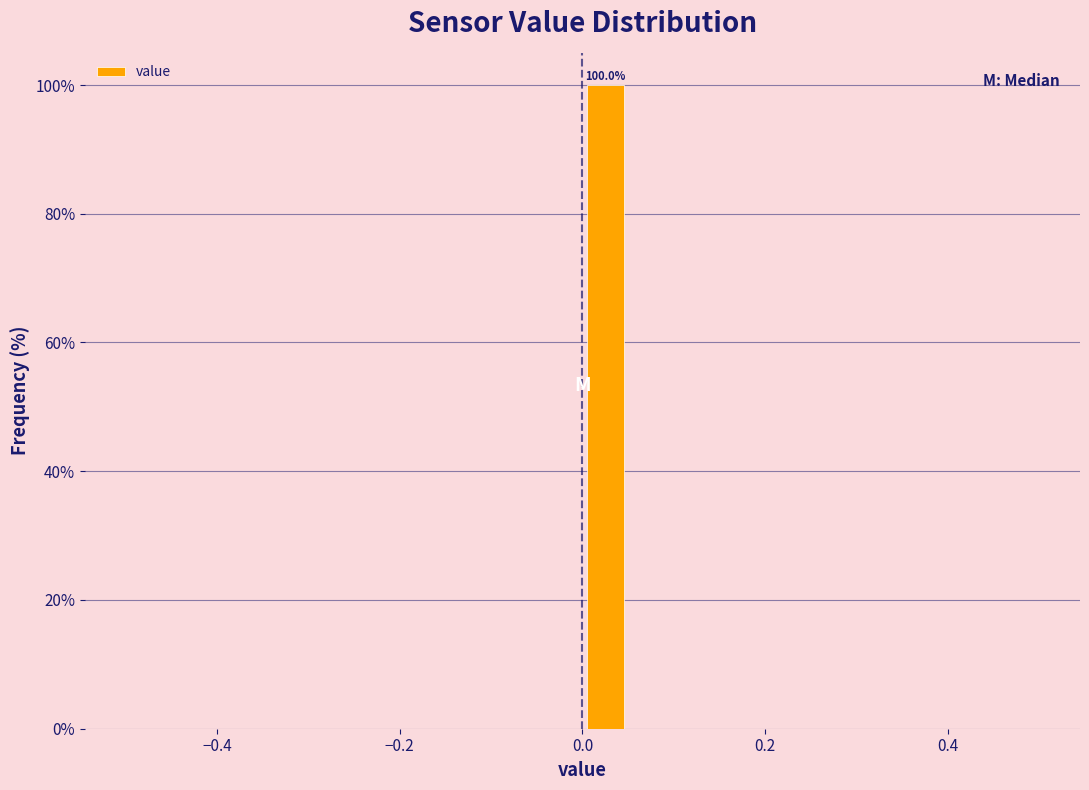

Around what value on the x-axis is the tallest bar? Give the approximate position of its centre, as read against the axis.

0.02